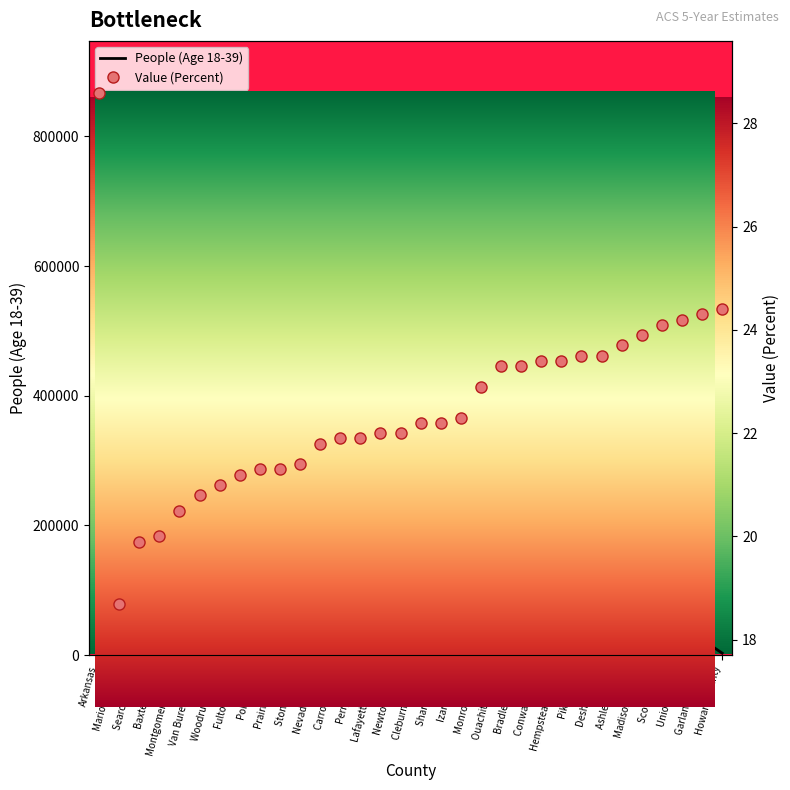

What is the average value of the People (Age 18-39) series?

30905.8